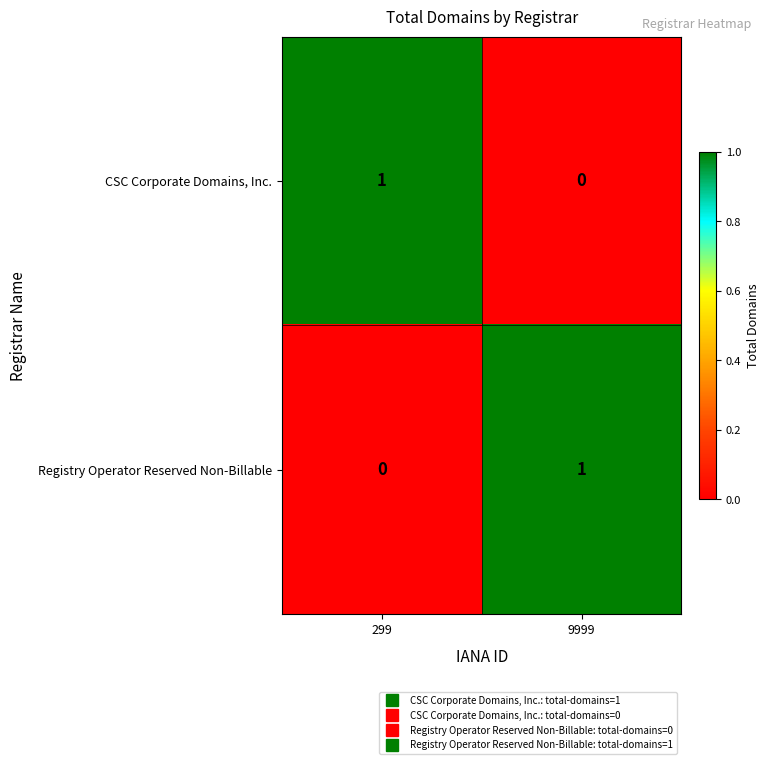

The Registry Operator Reserved Non-Billable series shows 1 at 9999. True or false?

True